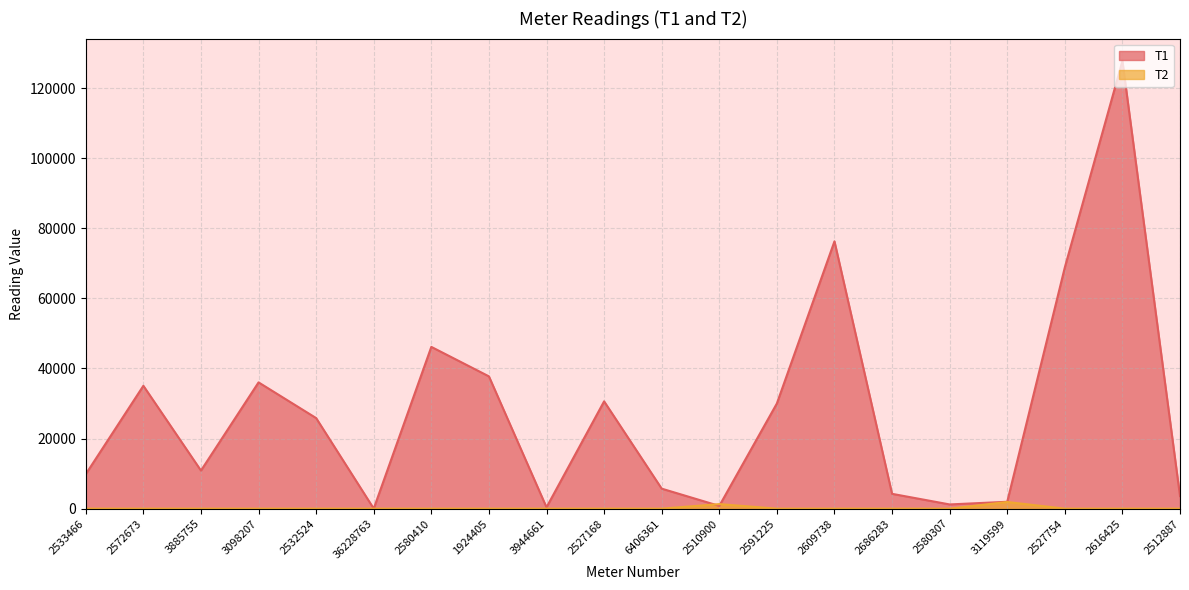

Count the number of categories in the chart.

20